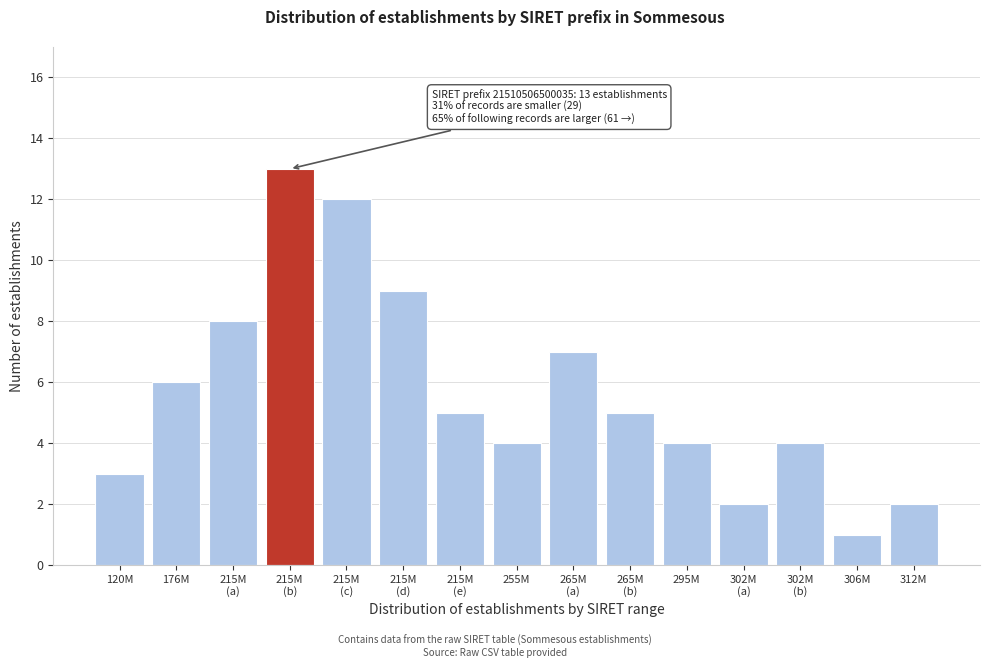

Reading right to left, what are all the values shown in this chart?

2	1	4	2	4	5	7	4	5	9	12	13	8	6	3